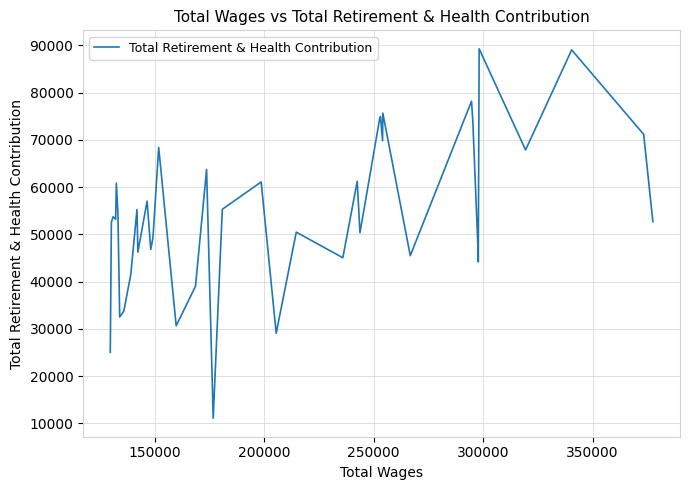

What is the difference between the maximum and minimum values?

78145